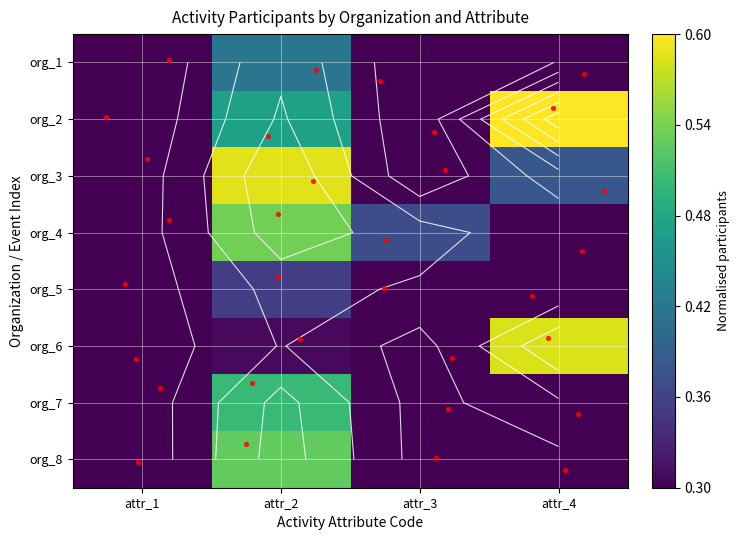

What is the difference between the highest and lowest values at attr_2?

0.3